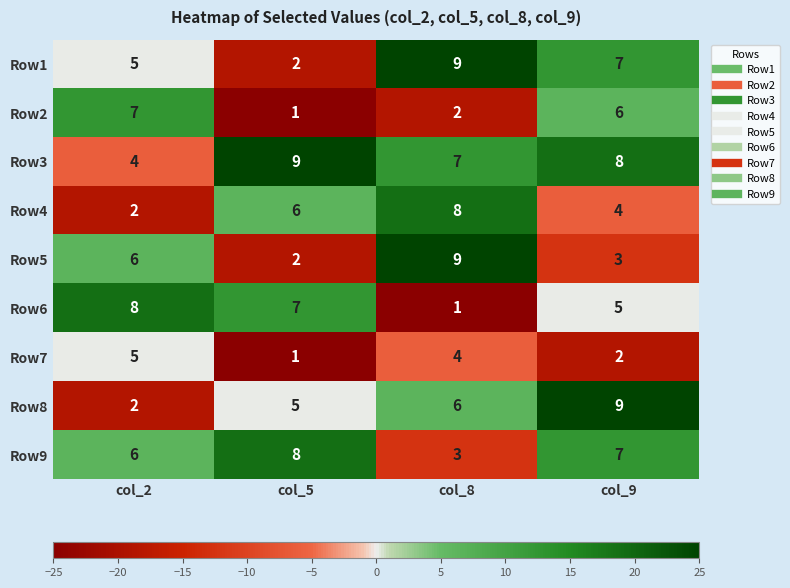

List the labels in order of Row9 value, largest first.

col_5, col_9, col_2, col_8